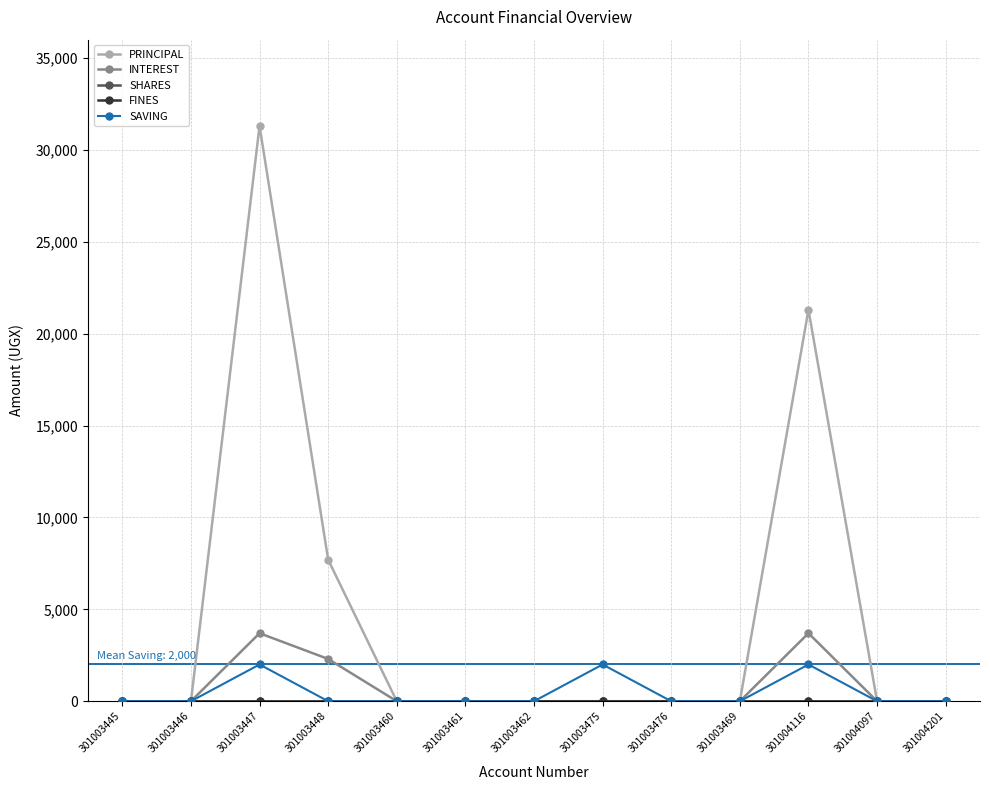

What is the greatest value displayed?

31300